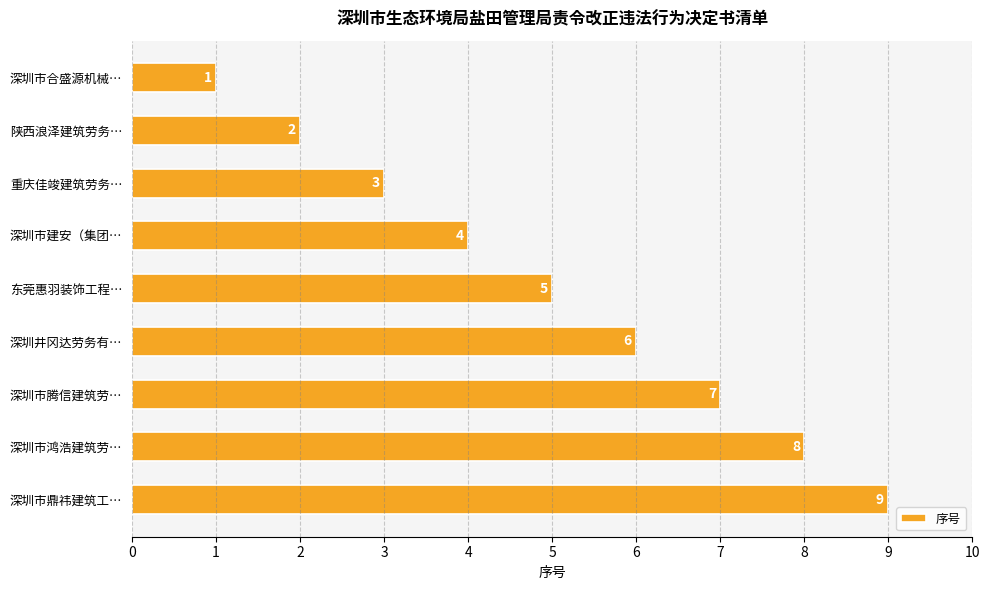

What is the label of the 4th bar from the top?

深圳市建安（集团…